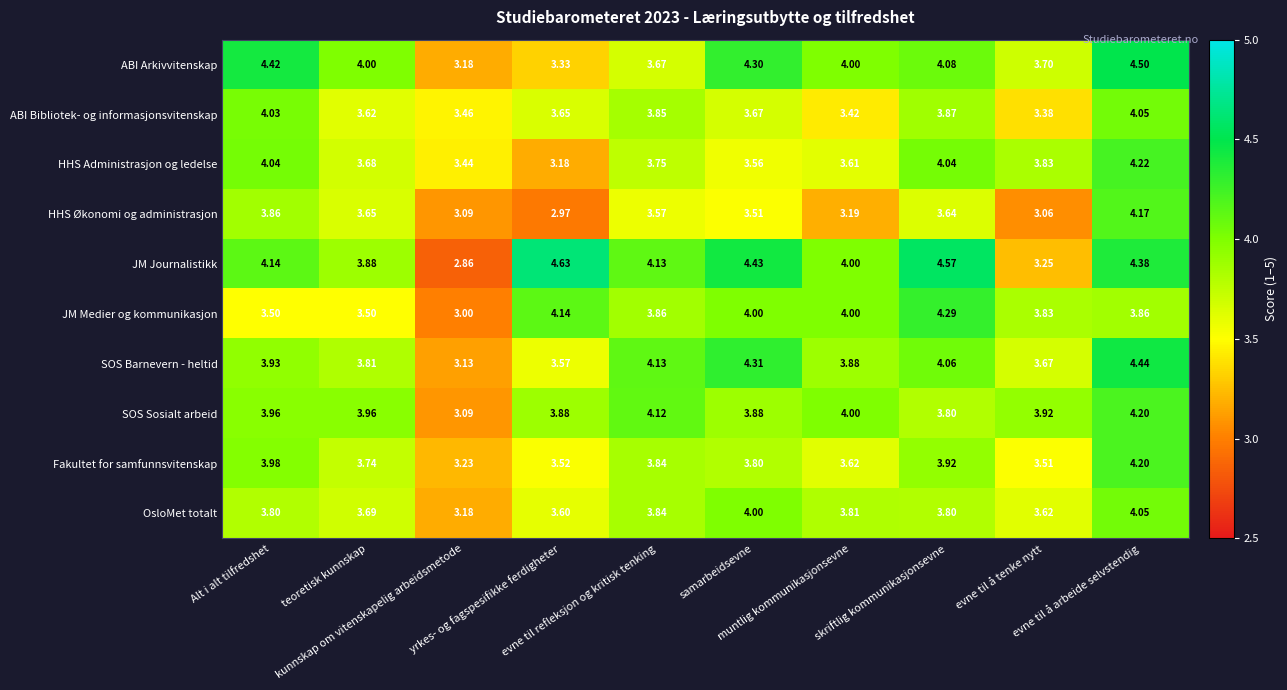

What is the total value across all series at samarbeidsevne?

39.5